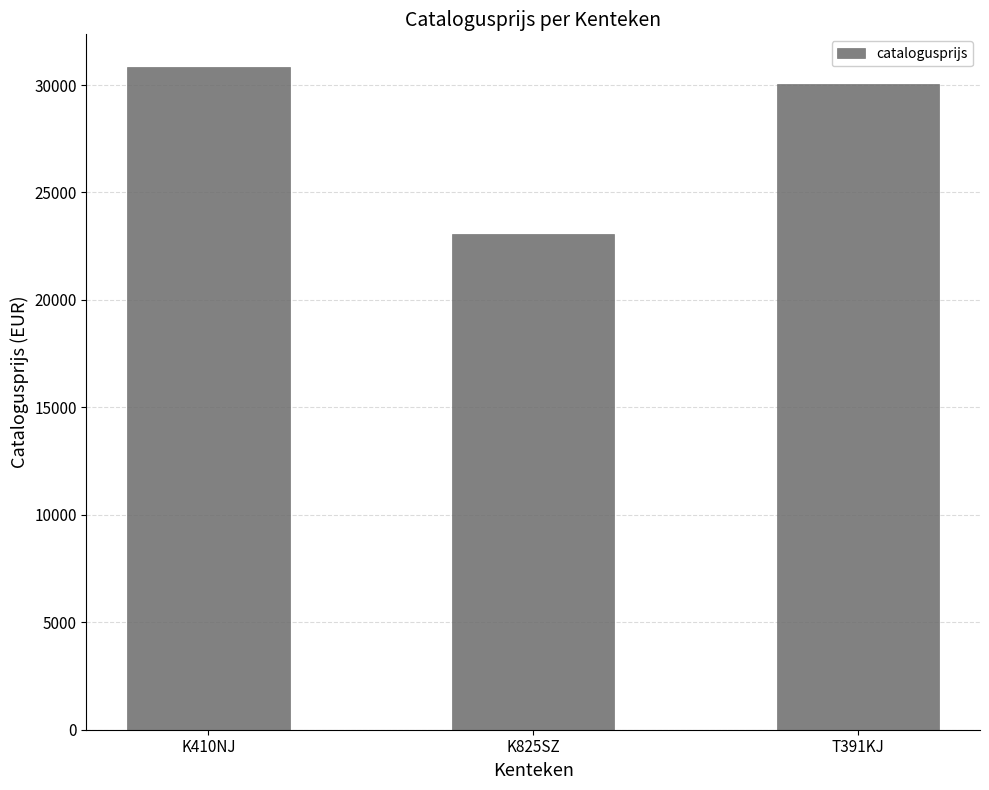

Where is the data nearest to the value 26955?

T391KJ